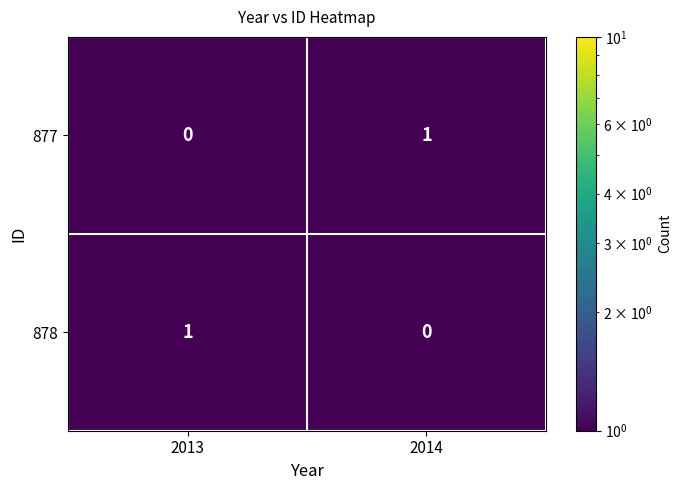

Where is 878 nearest to the value 0?

2014